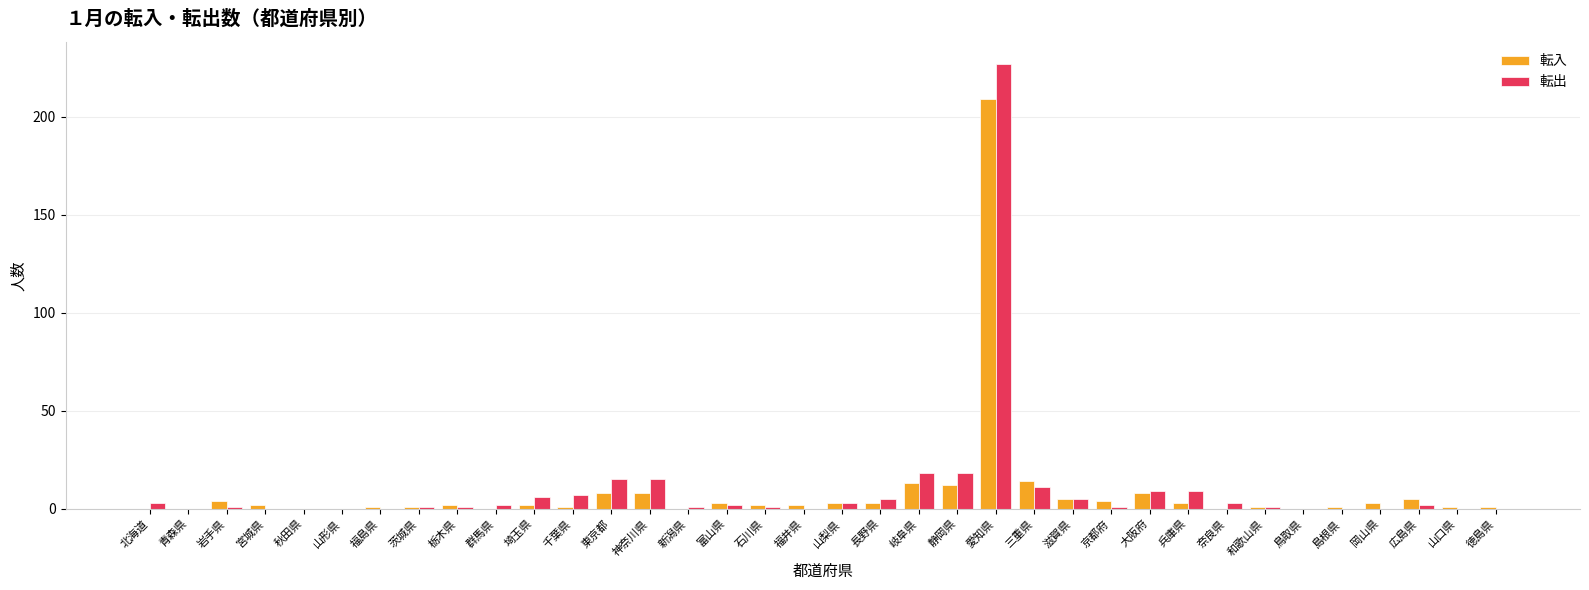

Are the bars grouped side by side (vs. stacked)?

Yes